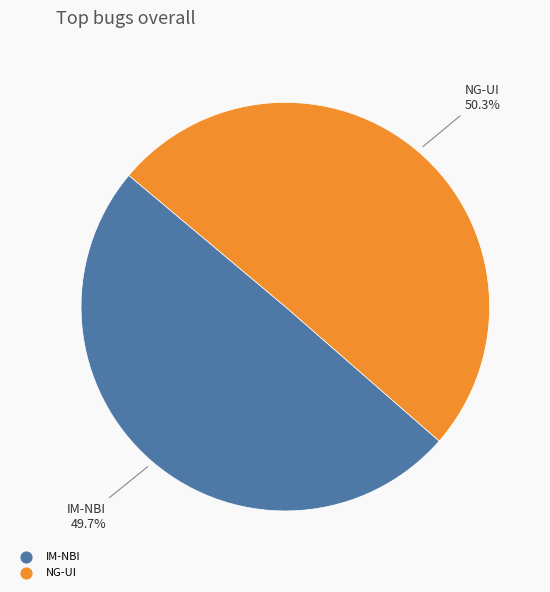

To the nearest percent, what is the difference between the largest and smallest slice percentages?

1%